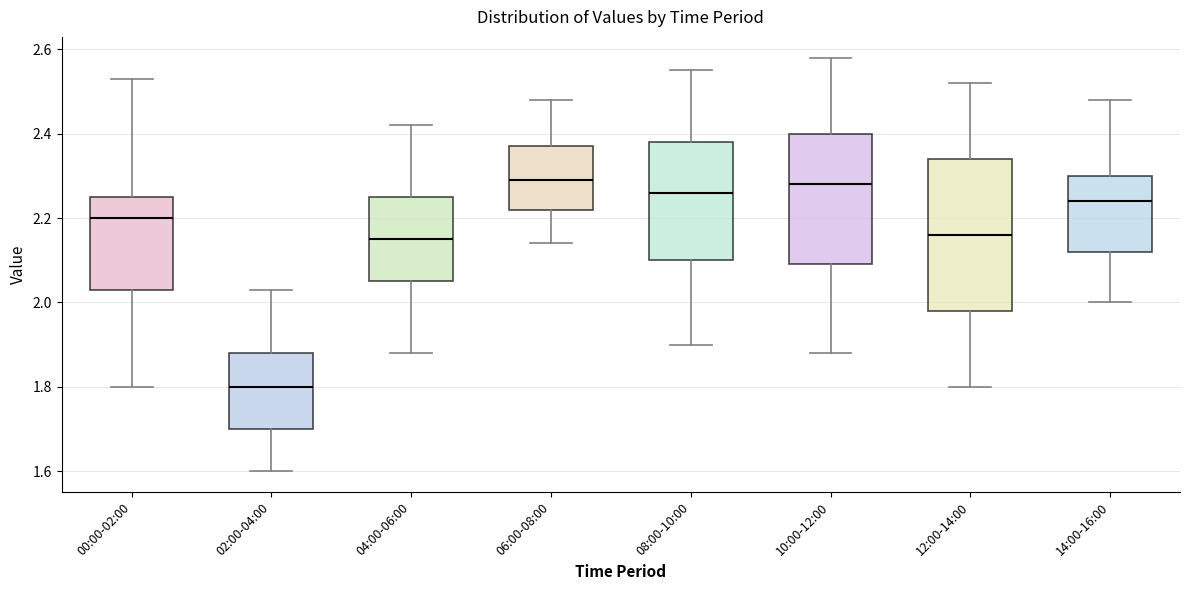

Comparing the boxes themselves (not the whiskers), which one is the tallest?

12:00-14:00